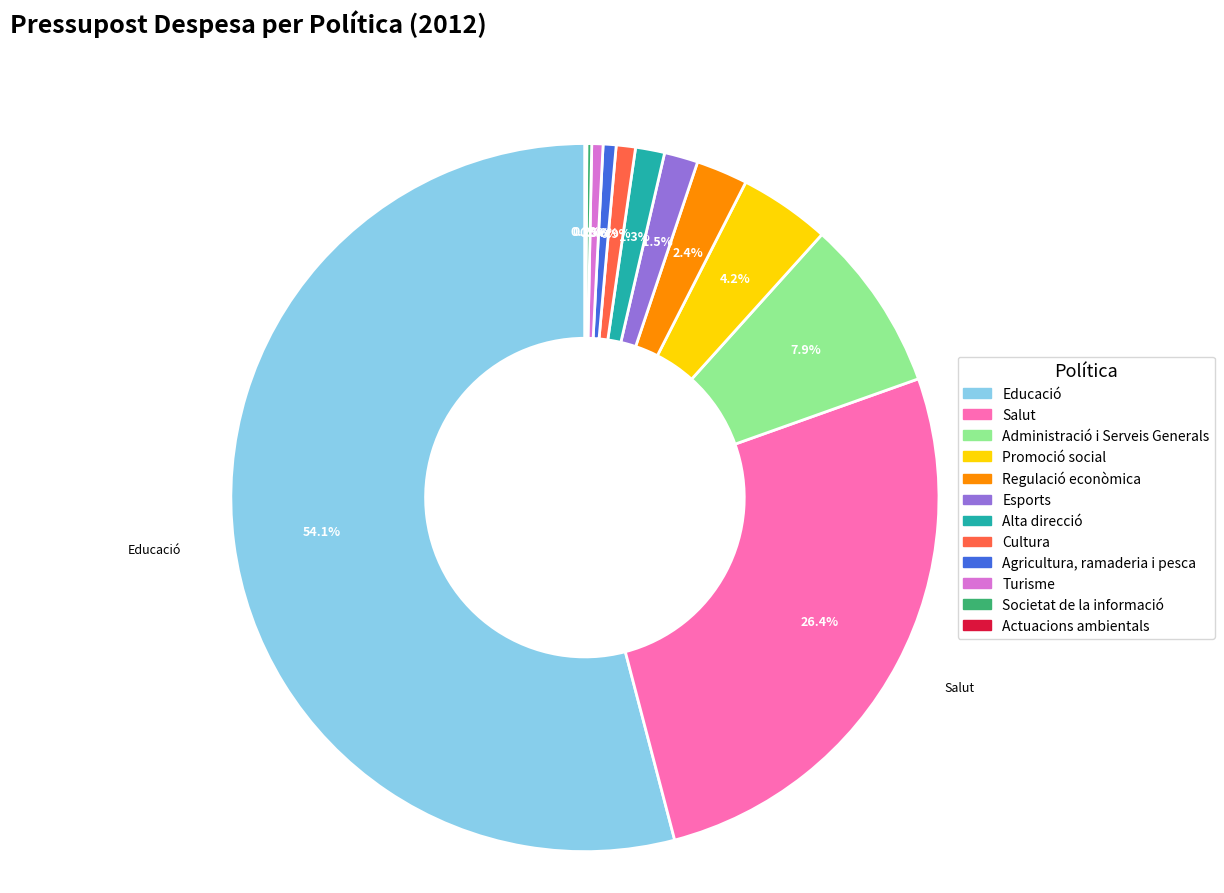

Which category has the biggest portion of the pie?

Educació